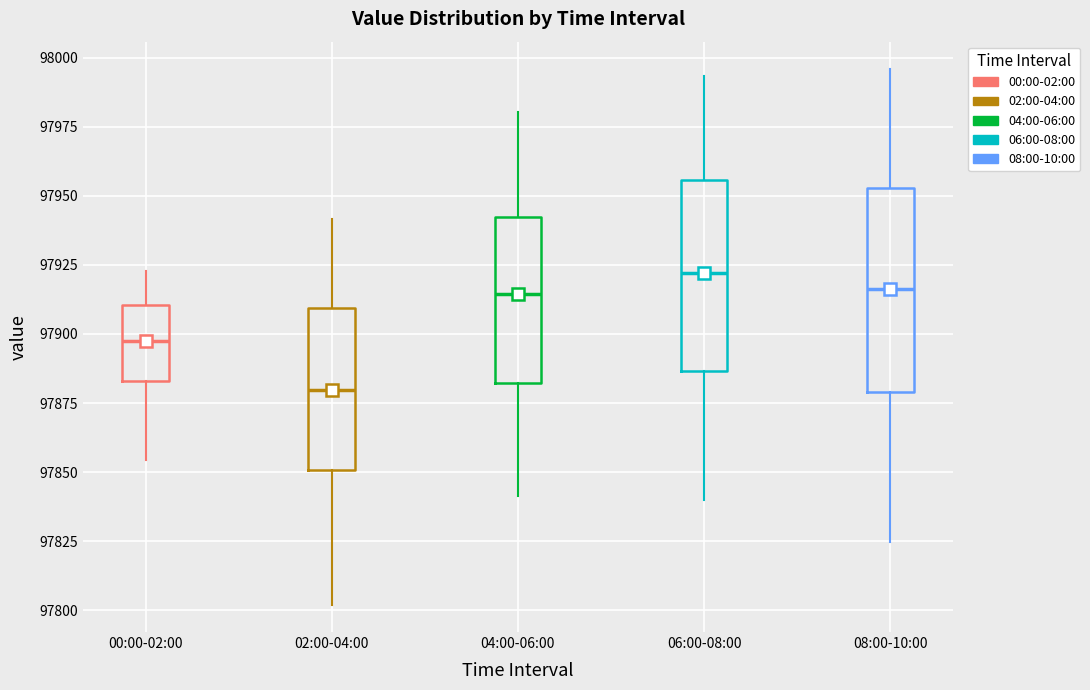

Which box's median line is the highest?

06:00-08:00